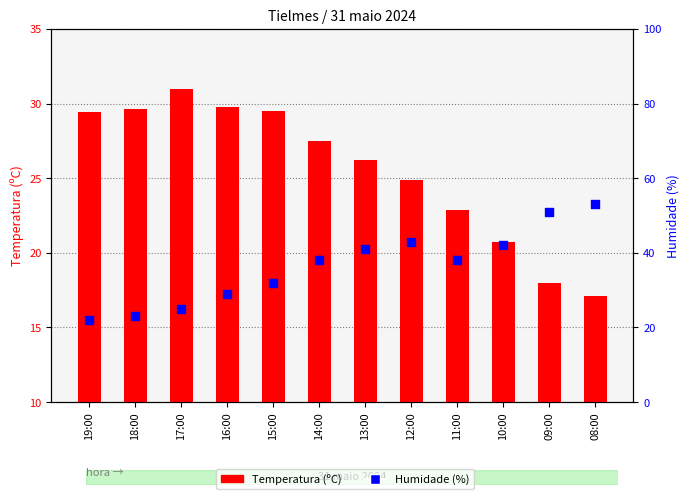

Which series has the largest Y range (max minus min)?

Humidade